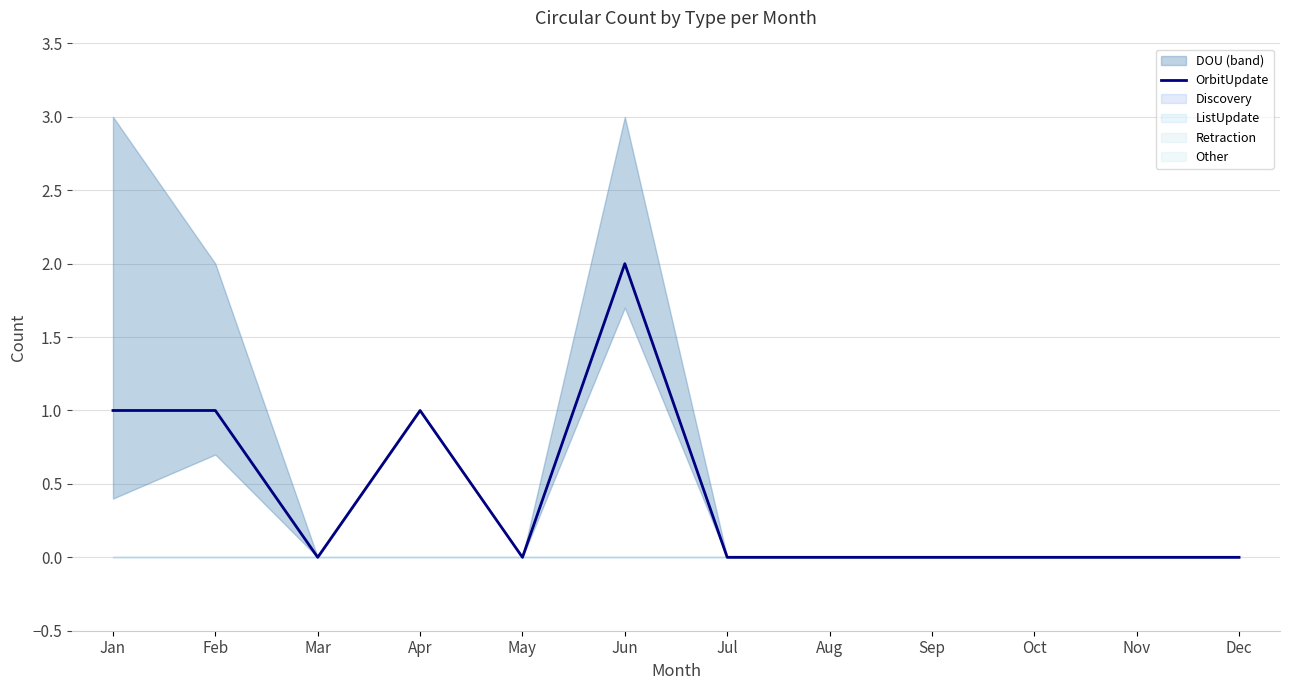

How many lines are shown in the chart?

1